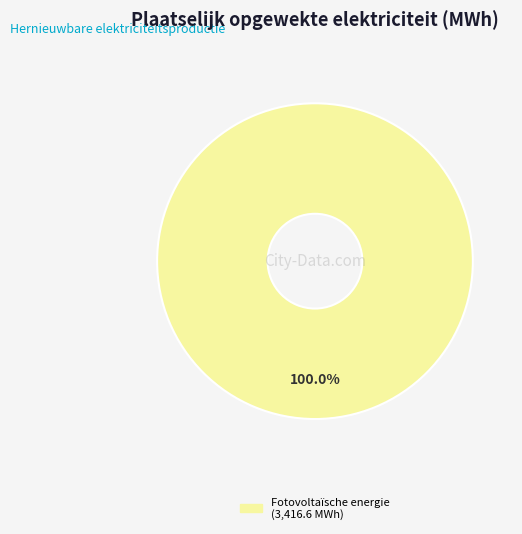

Is there a majority slice in this chart?

Yes